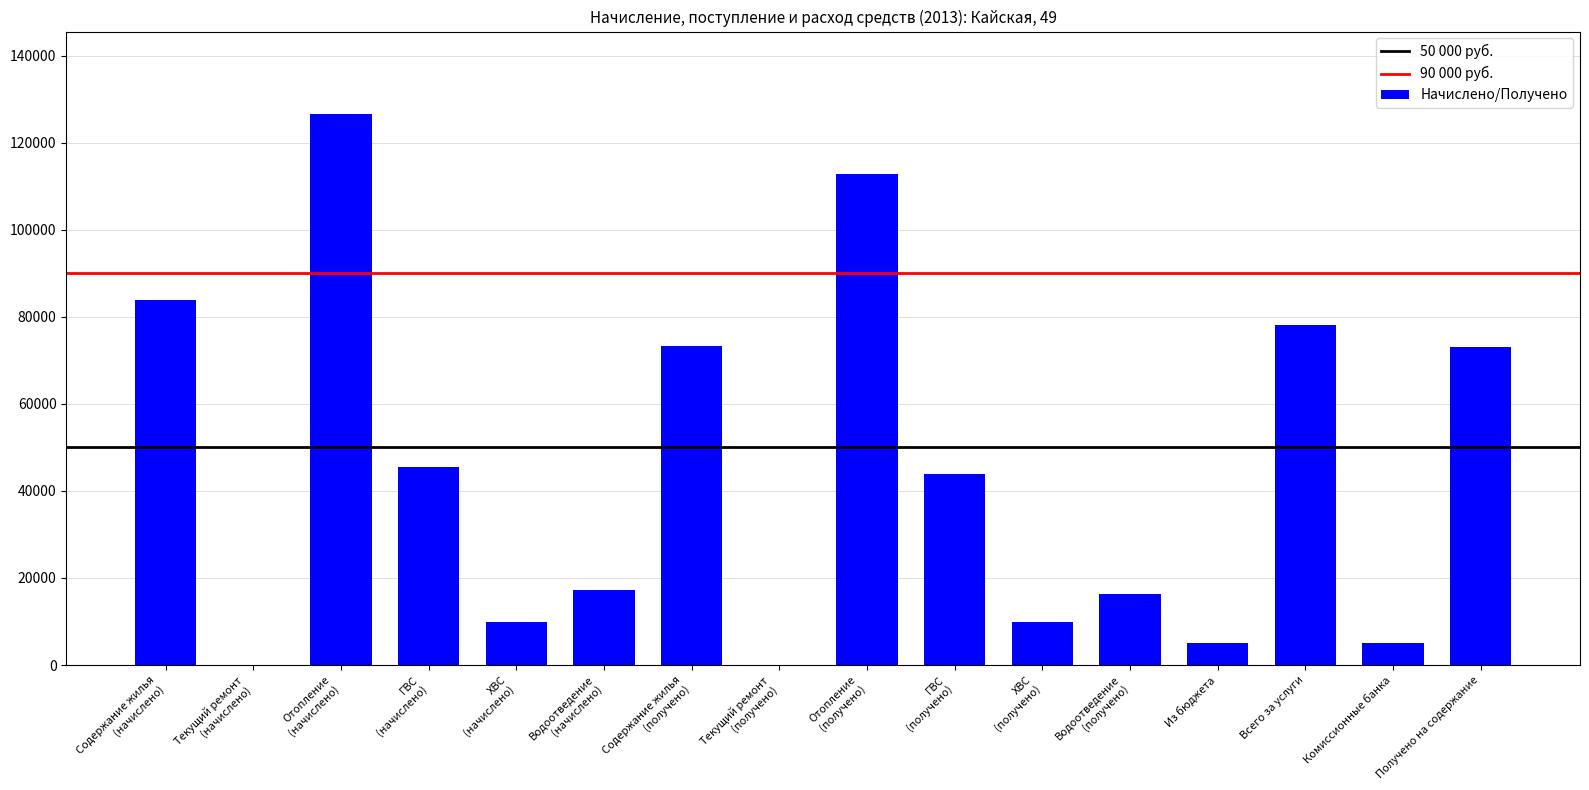

Which label corresponds to the largest value in the chart?

Отопление
(начислено)